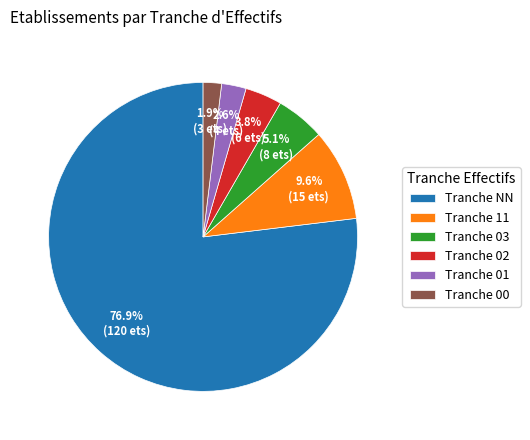

Approximately how many times larger is the value at Tranche 00 compared to Tranche 03?

0.4